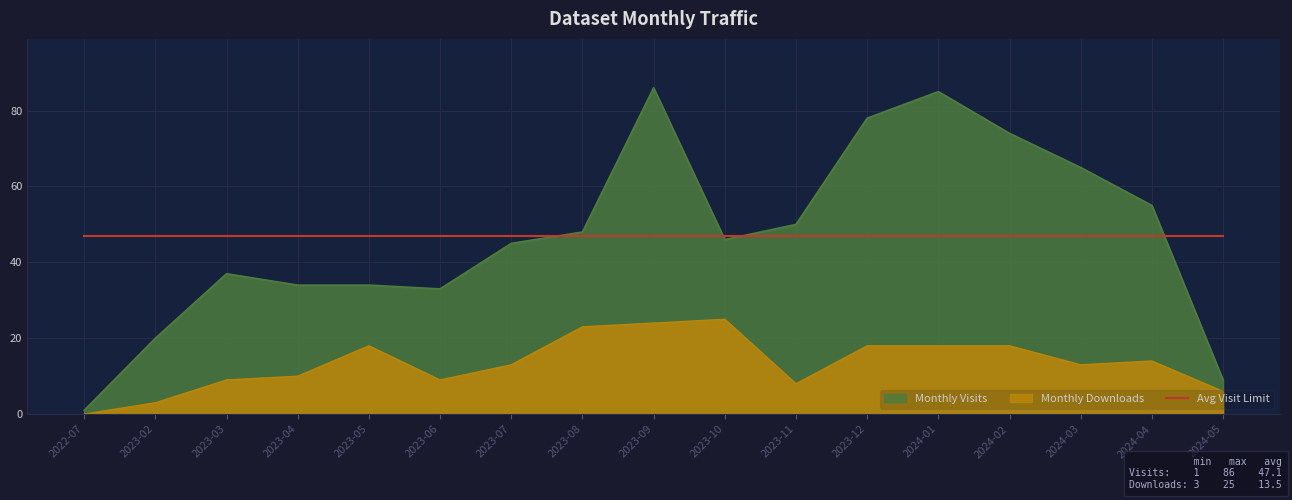

Which has a higher value, 2023-12 or 2024-04?

2023-12